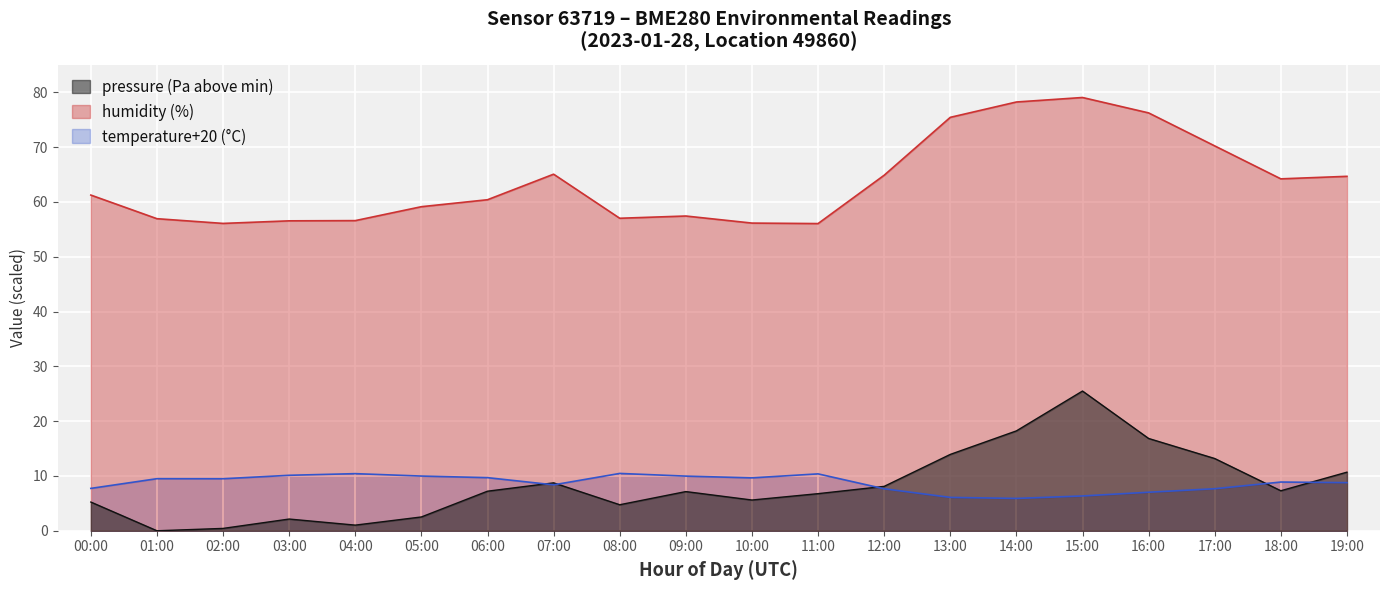

What is the difference between the temperature values at 13:00 and 00:00?

1.6